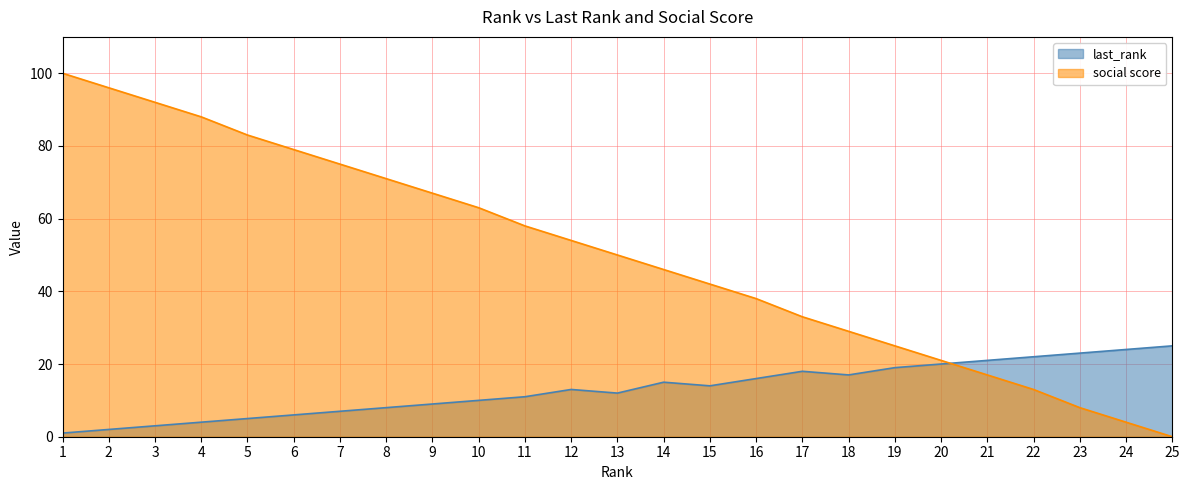

True or false: social score has a value of 35 at 20.

False